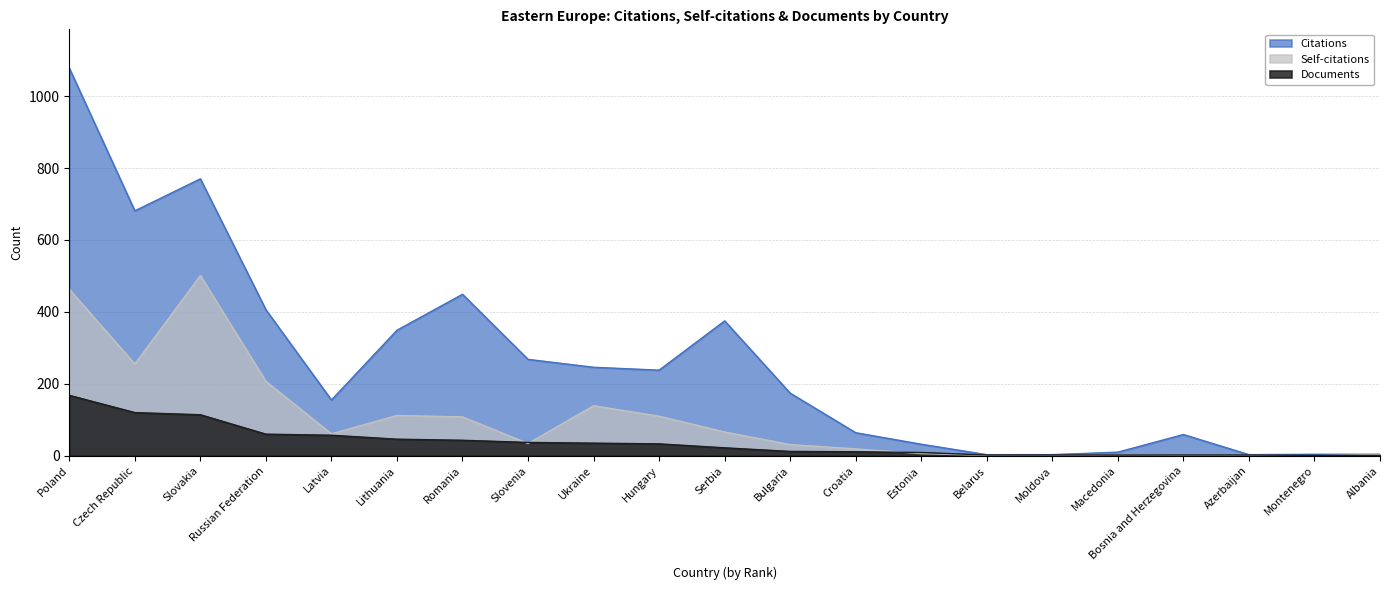

What is the difference between the Self-citations values at Albania and Romania?

104